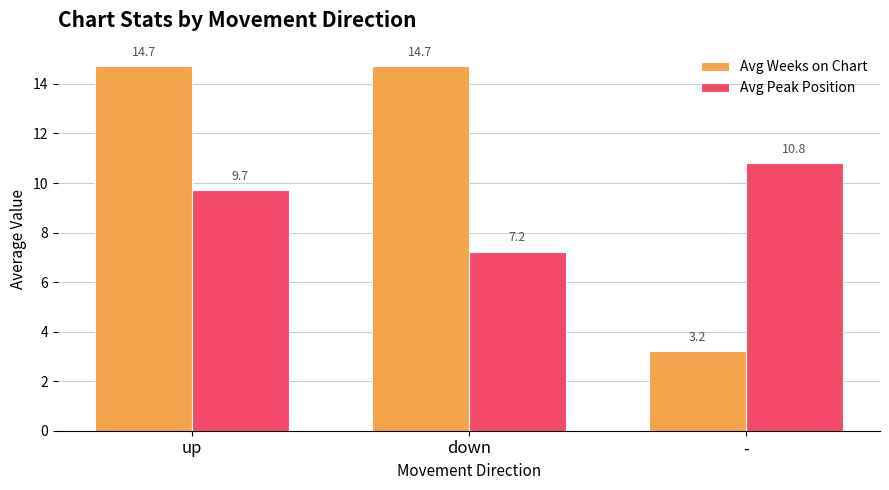

What are all the series names shown in the legend?

Avg Weeks on Chart, Avg Peak Position